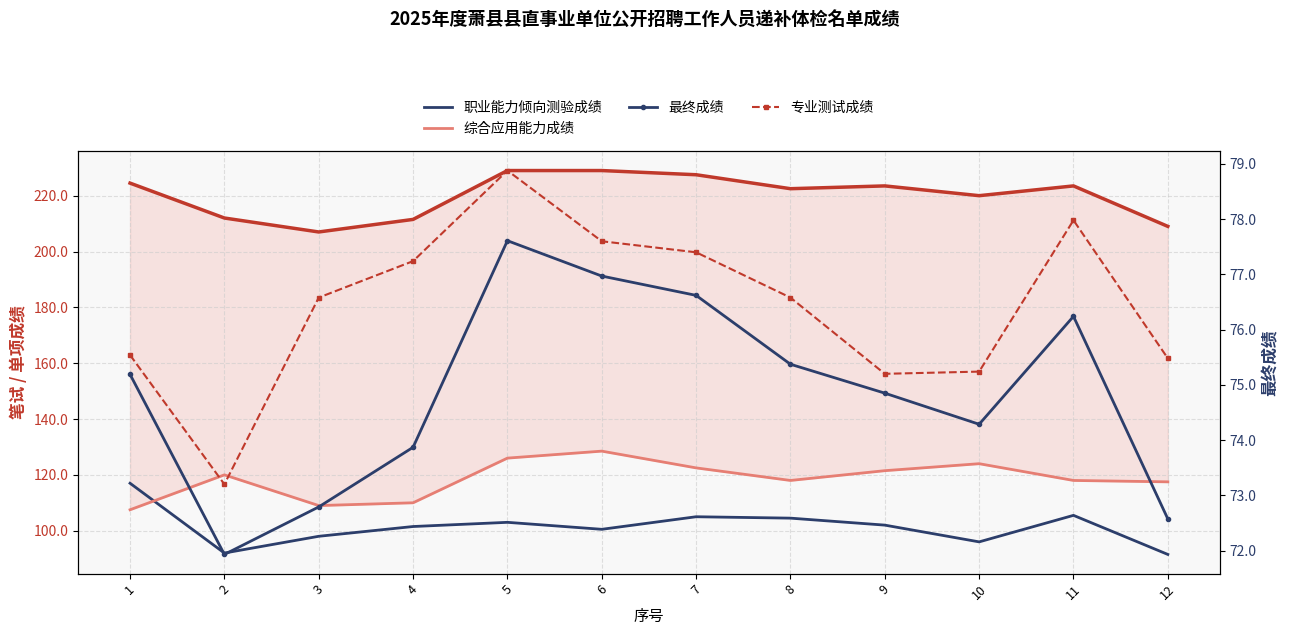

Rank the series at 6 from highest to lowest value.

笔试成绩, 综合应用能力成绩, 职业能力倾向测验成绩, 专业测试成绩, 最终成绩